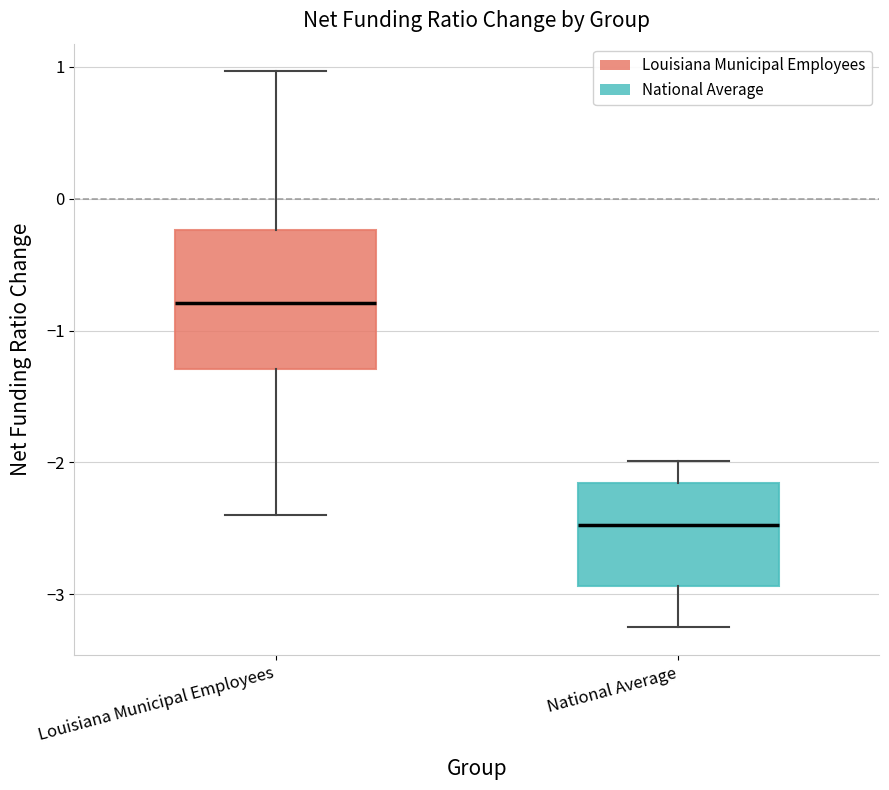

Where does the median line of the box for Louisiana Municipal Employees sit on the y-axis? The values are not printed on the chart, so give them approximately, as read against the axis.

-0.8